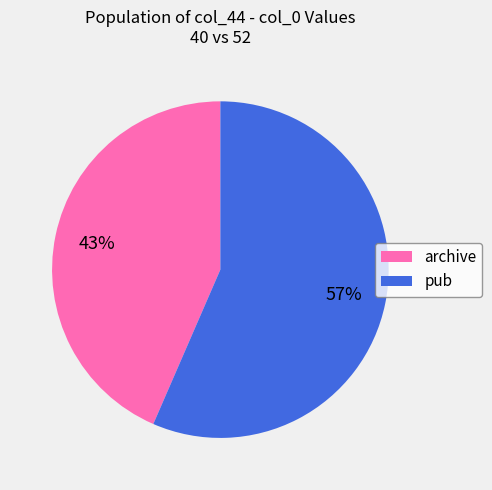

What is the ratio of the value at archive to the value at pub?

0.8